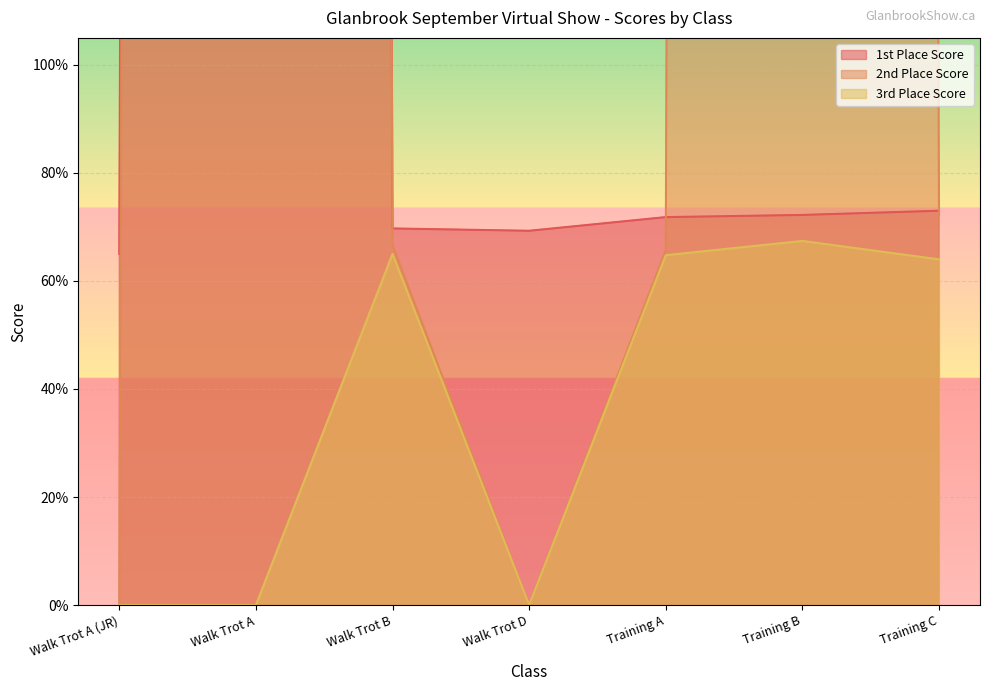

Reading left to right, extract all data points from this chart.

1st Place Score: Walk Trot A (JR)=0.7	Walk Trot A=68.9	Walk Trot B=0.7	Walk Trot D=0.7	Training A=0.7	Training B=0.7	Training C=0.7
2nd Place Score: Walk Trot A (JR)=0.0	Walk Trot A=66.3	Walk Trot B=0.7	Walk Trot D=0.0	Training A=0.7	Training B=71.7	Training C=0.7
3rd Place Score: Walk Trot A (JR)=0.0	Walk Trot A=0.0	Walk Trot B=0.7	Walk Trot D=0.0	Training A=0.6	Training B=0.7	Training C=0.6